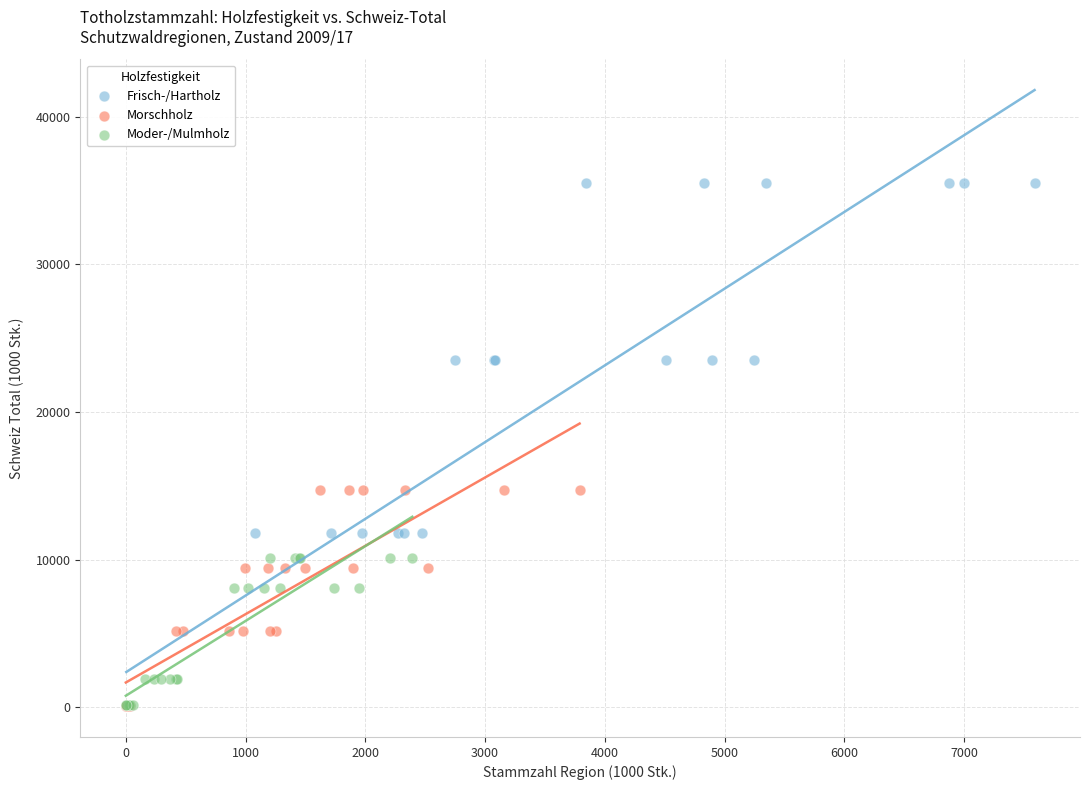

Which series reaches the maximum Y coordinate?

Frisch-/Hartholz